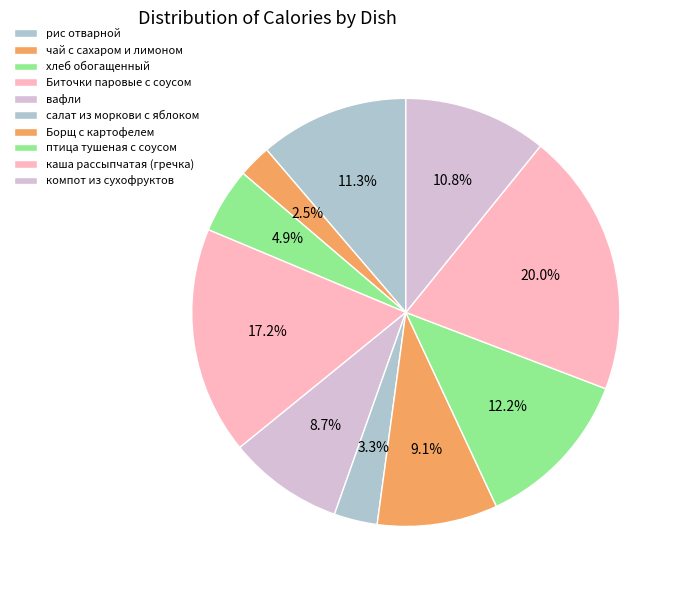

How many segments does this pie chart have?

10